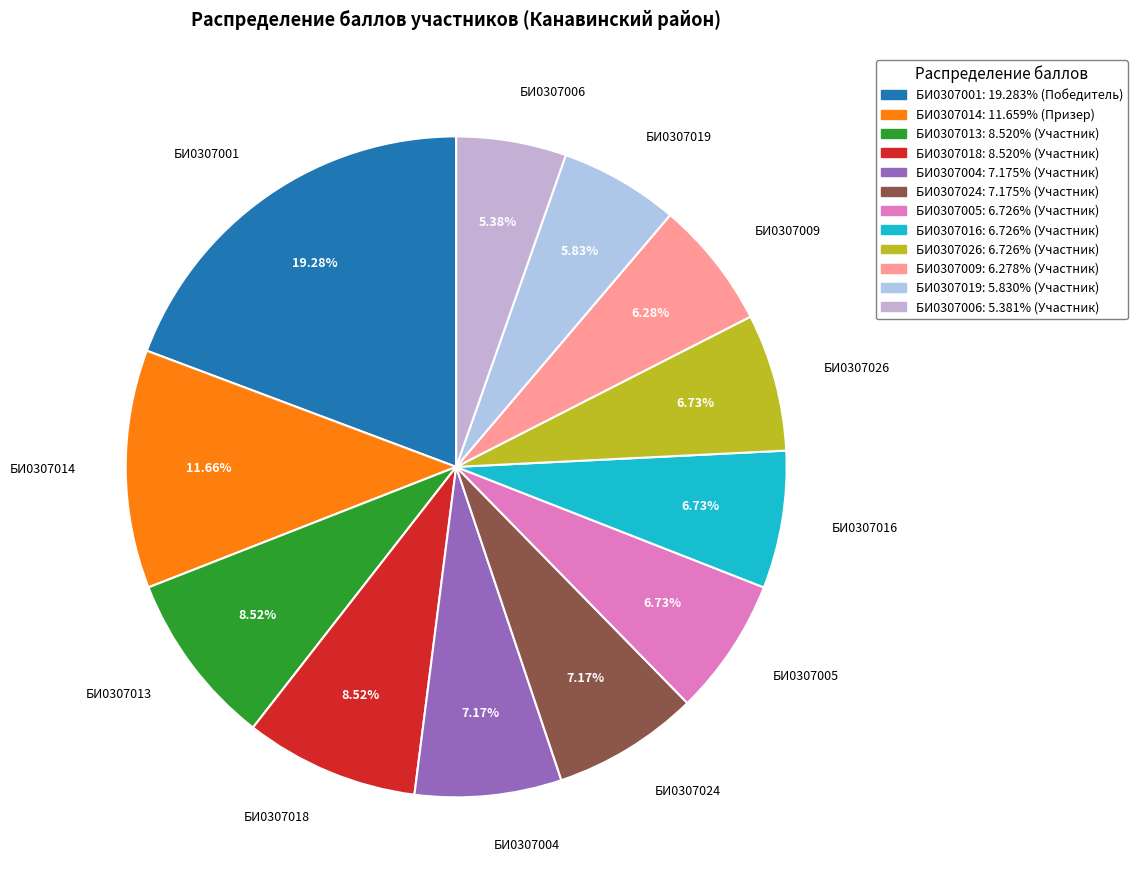

To the nearest percent, what portion does БИ0307013 represent?

9%